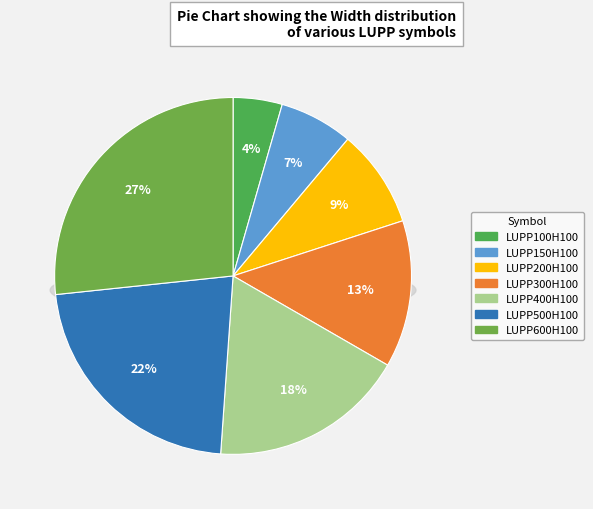

Combined, what portion of the pie is LUPP100H100 and LUPP300H100?

17.8%